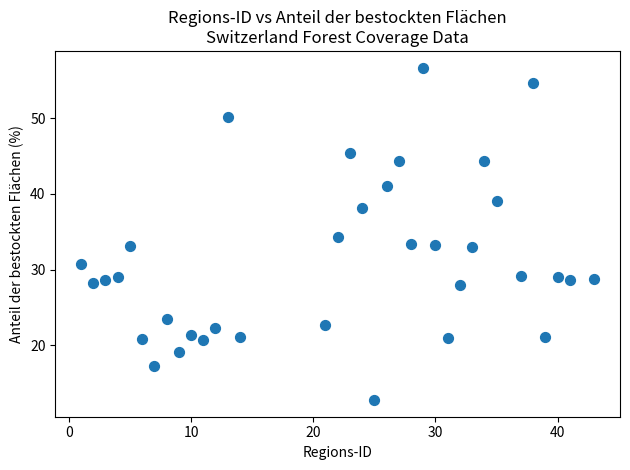

What is the range of X values (max minus min)?

42.0